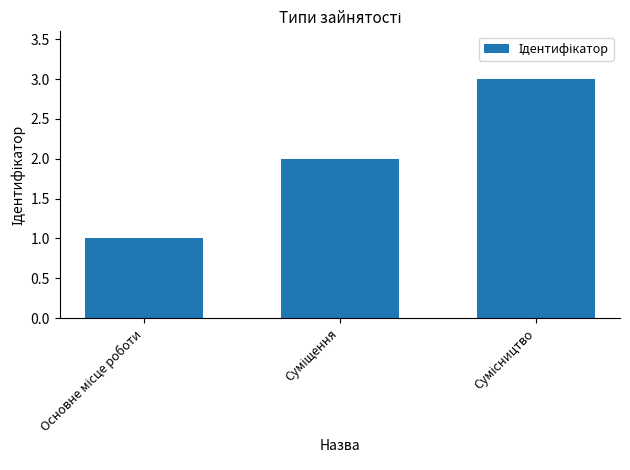

What is the sum of all values?

6